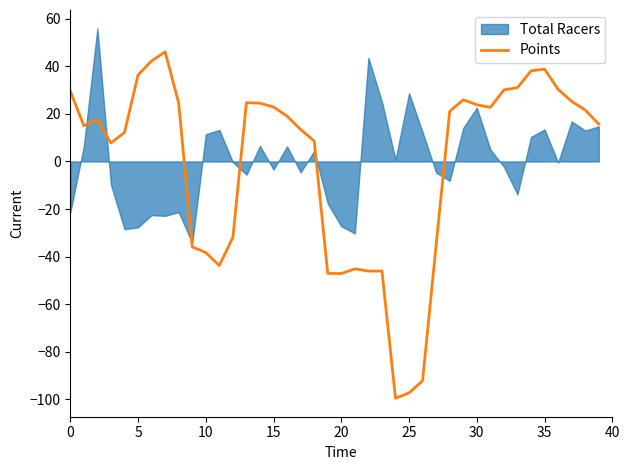

True or false: Points has a value of 23.8 at 30.

True